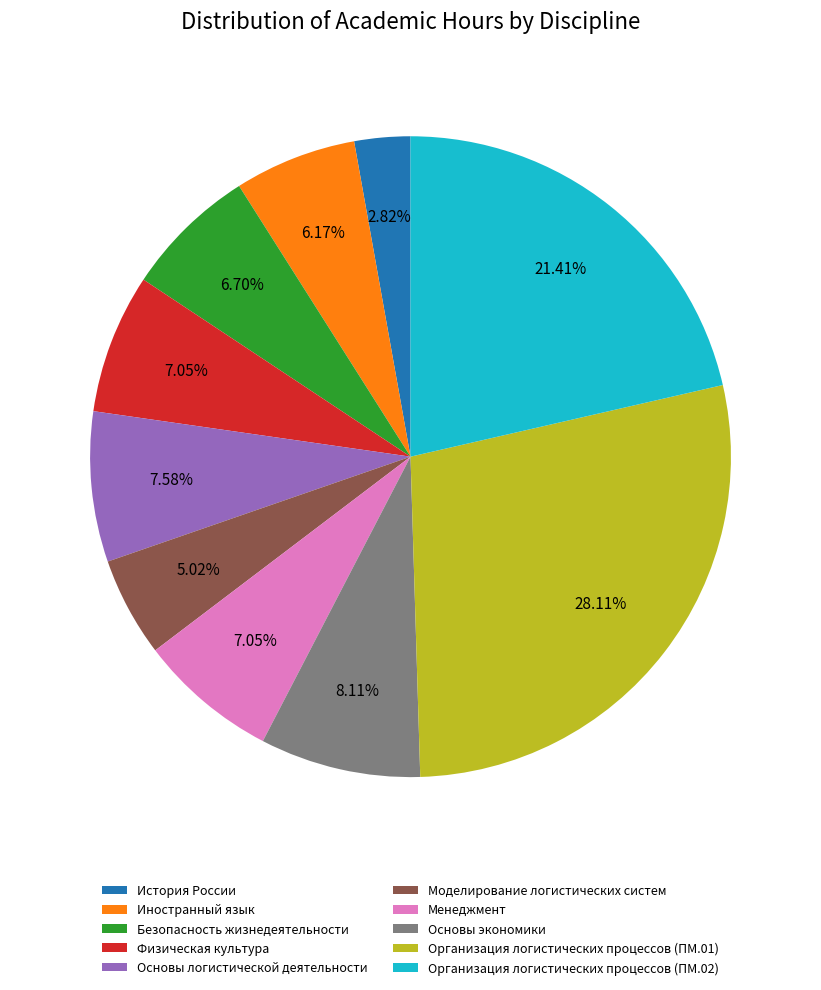

Do Физическая культура and Организация логистических процессов (ПМ.02) together represent more than half of the pie?

No